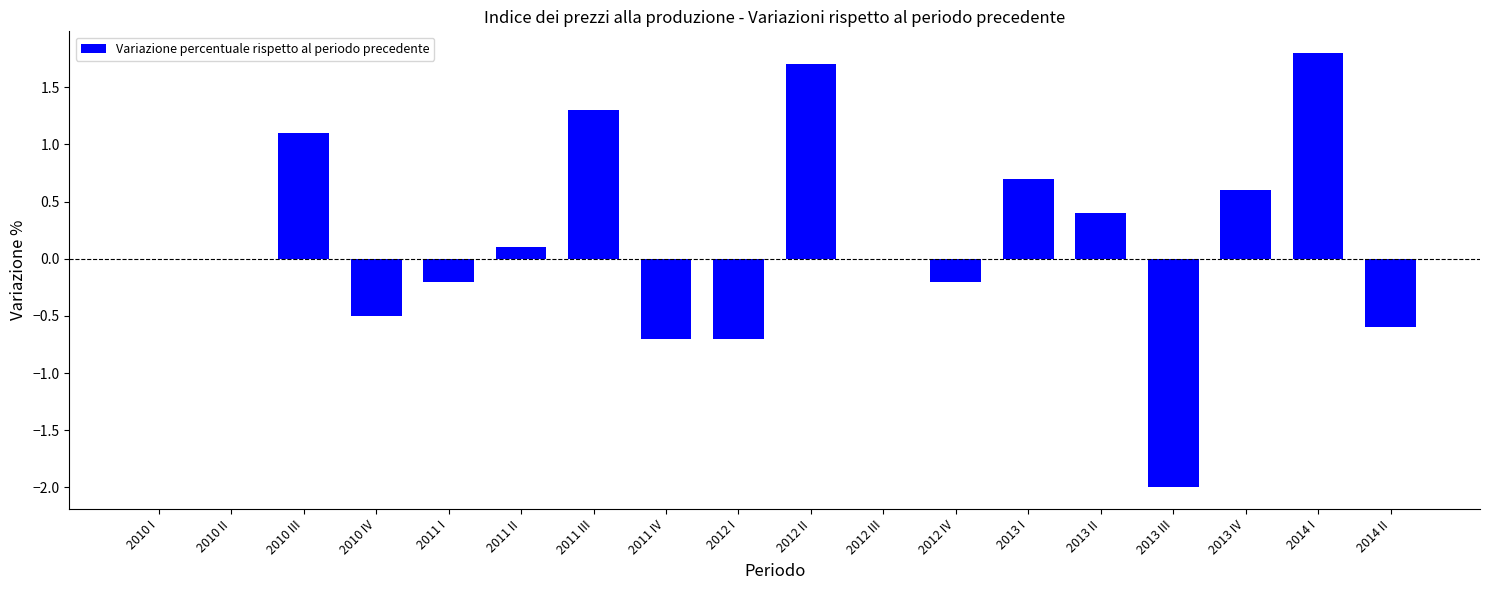

Is it true that the value at 2010 I is -2.0?

False